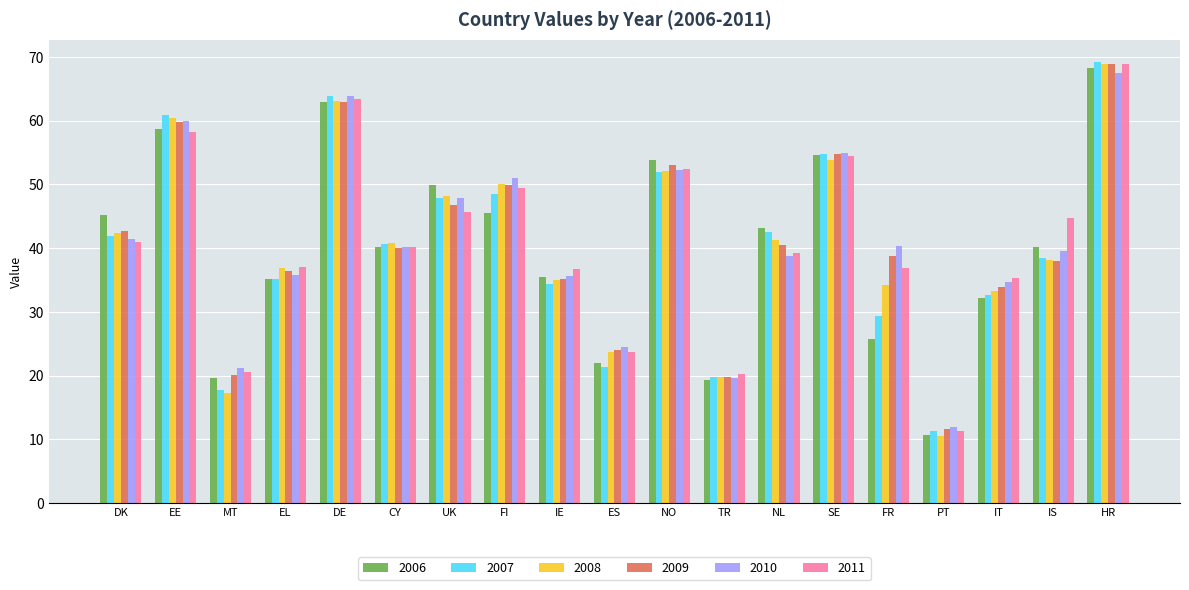

What is the sum of the 2006 values at EE and UK?

108.6